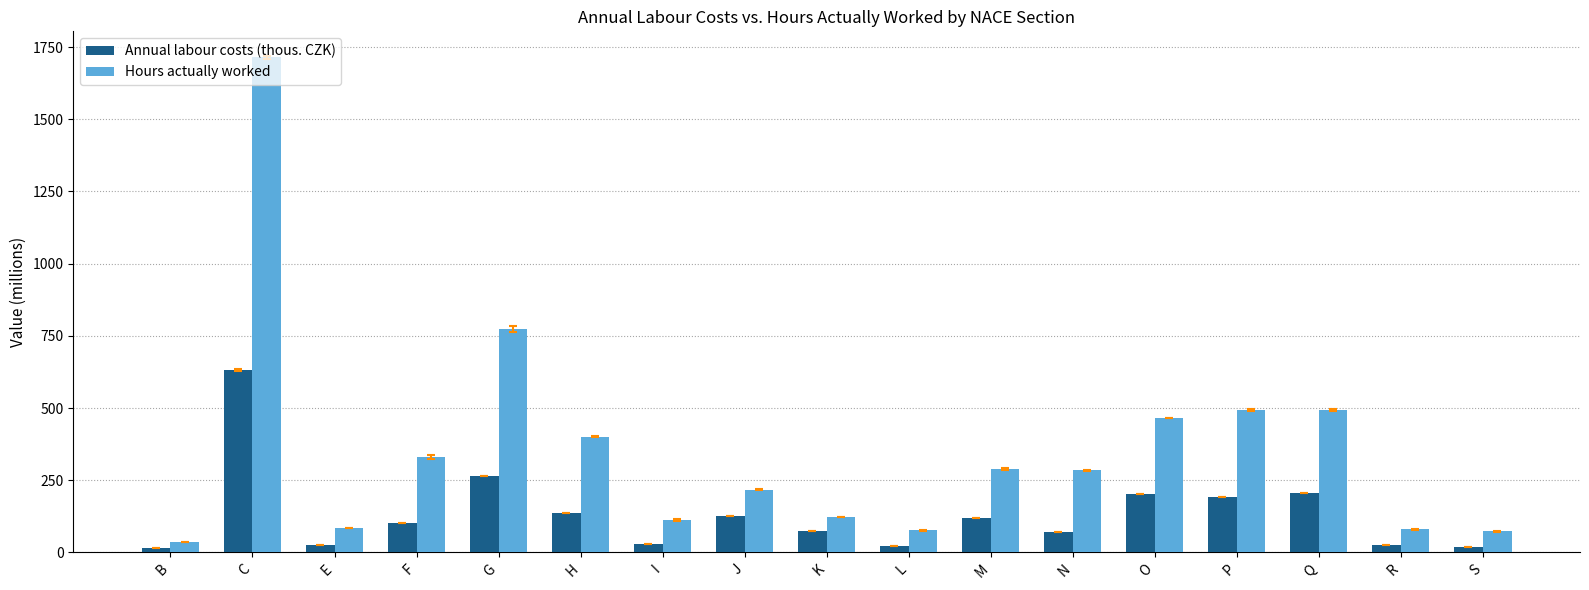

What is the difference between the Annual labour costs (thous. CZK) values at P and Q?

12.3